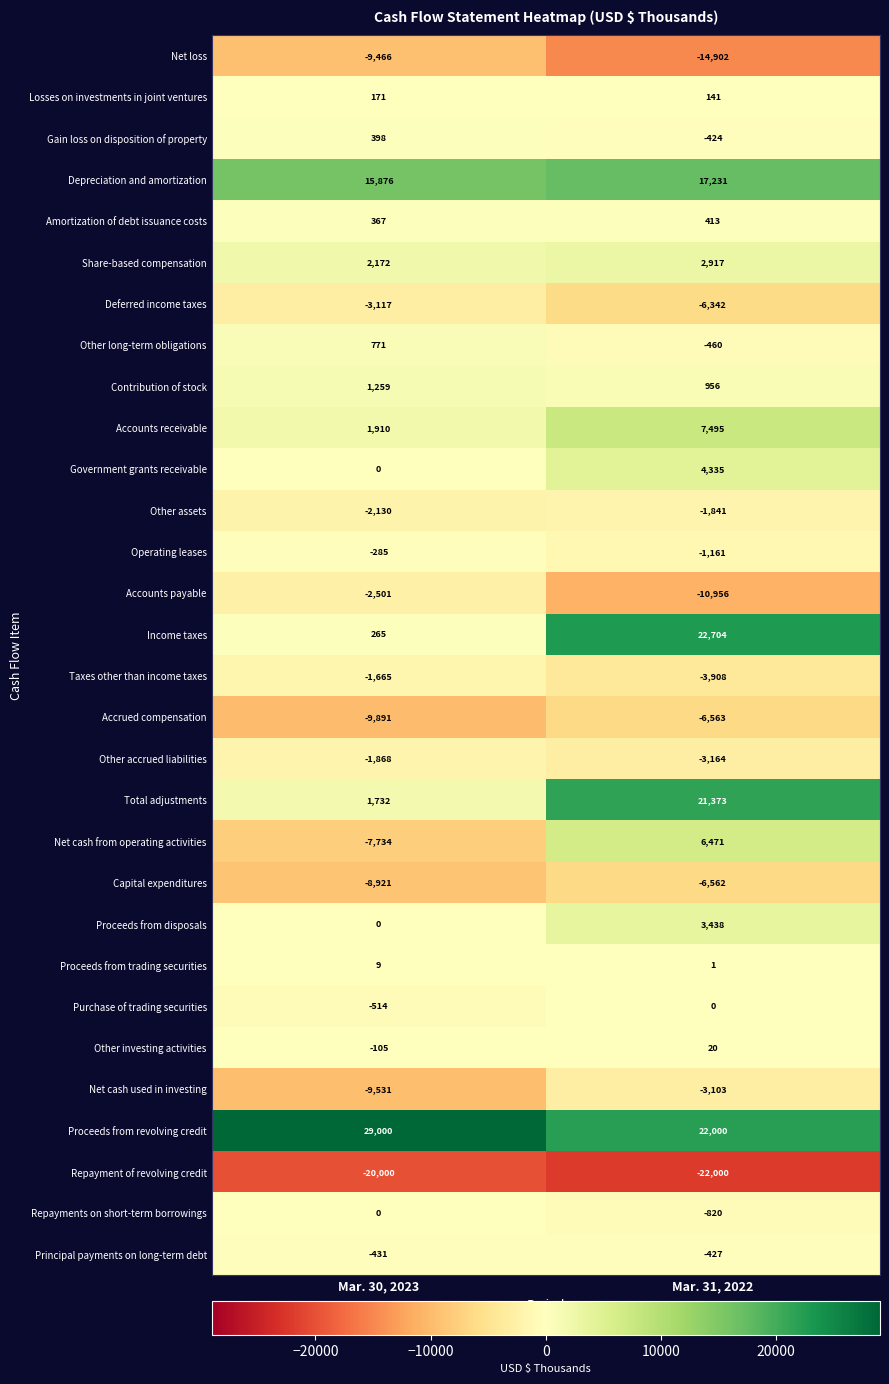

Is the value of Depreciation and amortization at Mar. 31, 2022 greater than the value of Other long-term obligations at Mar. 31, 2022?

Yes